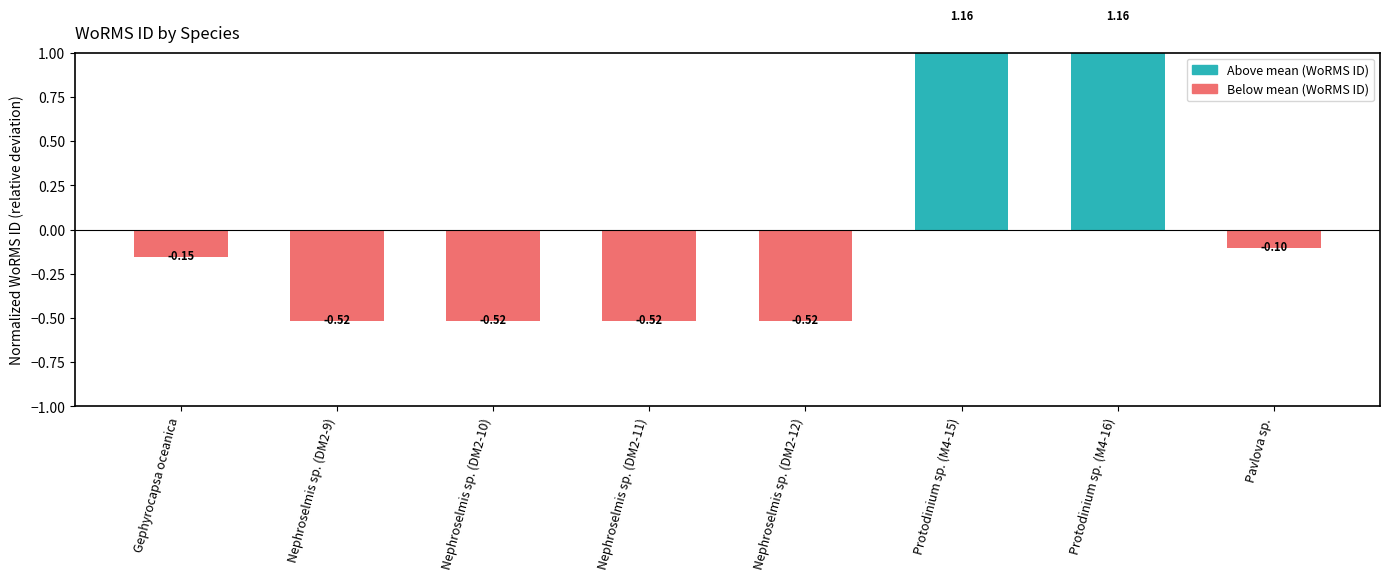

What is the minimum value shown in the chart?

-0.5